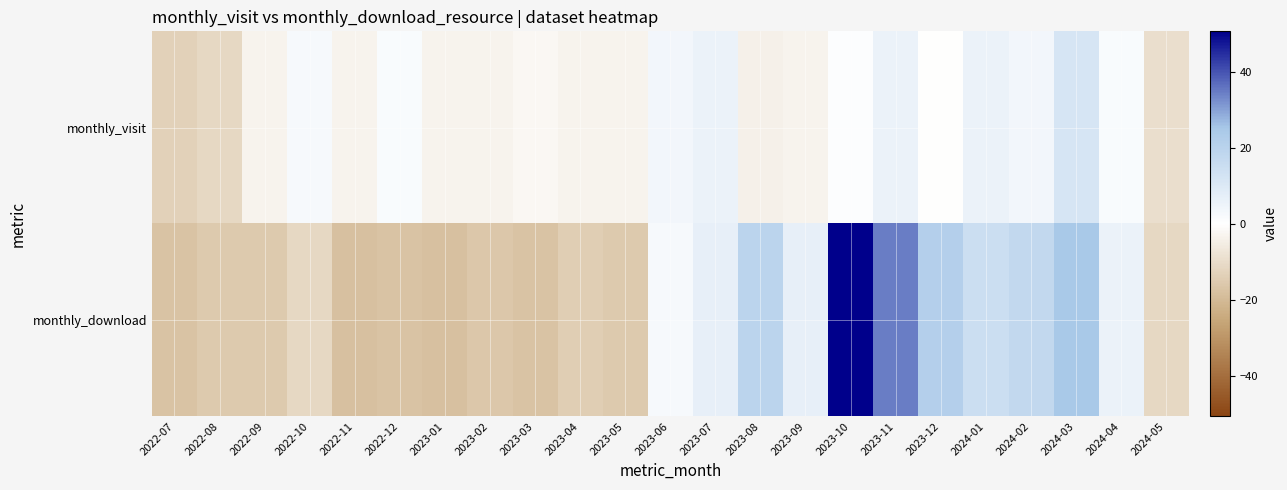

Reading left to right, list all the values displayed in this chart.

monthly_visit: 2022-07=-13.2	2022-08=-11.2	2022-09=-3.2	2022-10=2.8	2022-11=-3.2	2022-12=1.8	2023-01=-3.2	2023-02=-3.2	2023-03=-2.2	2023-04=-3.2	2023-05=-3.2	2023-06=3.8	2023-07=5.8	2023-08=-4.2	2023-09=-3.2	2023-10=0.8	2023-11=5.8	2023-12=-0.2	2024-01=5.8	2024-02=3.8	2024-03=11.8	2024-04=1.8	2024-05=-9.2
monthly_download: 2022-07=-17.2	2022-08=-15.2	2022-09=-15.2	2022-10=-11.2	2022-11=-18.2	2022-12=-17.2	2023-01=-18.2	2023-02=-16.2	2023-03=-17.2	2023-04=-14.2	2023-05=-15.2	2023-06=2.8	2023-07=6.8	2023-08=19.8	2023-09=6.8	2023-10=50.8	2023-11=34.8	2023-12=21.8	2024-01=14.8	2024-02=17.8	2024-03=24.8	2024-04=5.8	2024-05=-11.2